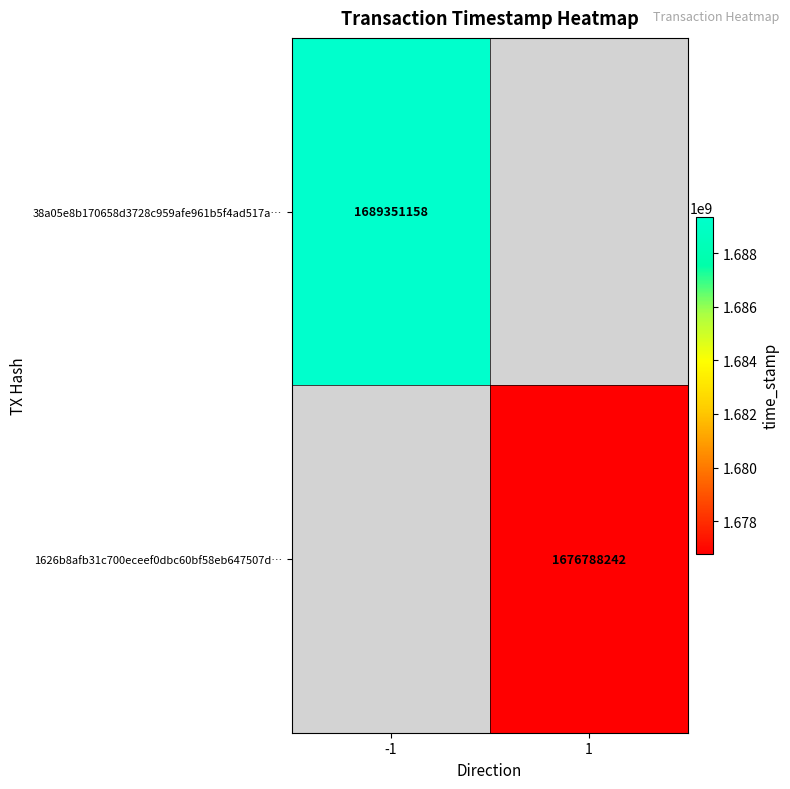

Is the value of 38a05e8b170658d3728c959afe961b5f4ad517a… at -1 greater than the value of 1626b8afb31c700eceef0dbc60bf58eb647507d… at 1?

Yes